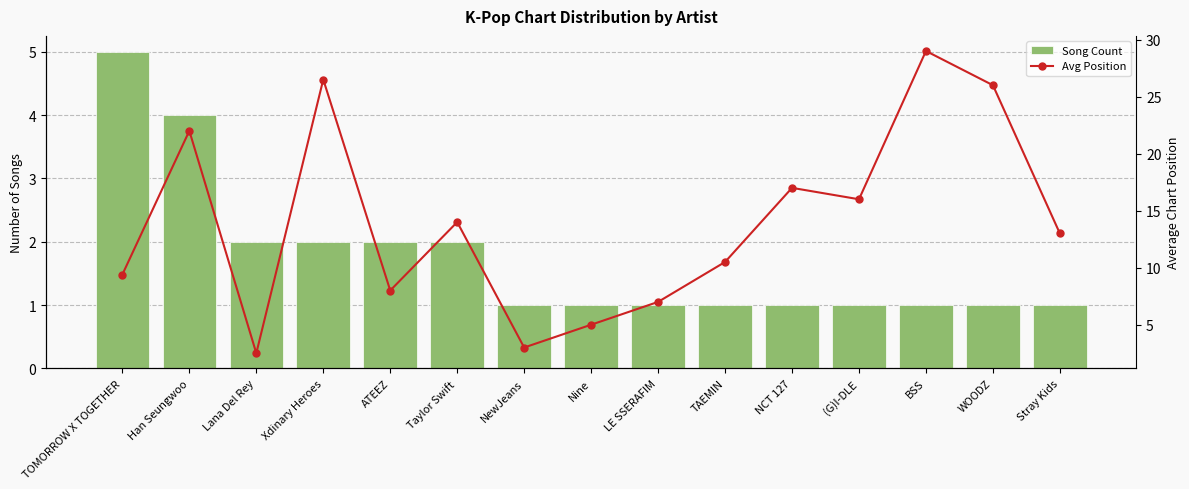

At which label is Song Count closest to 3?

Han Seungwoo